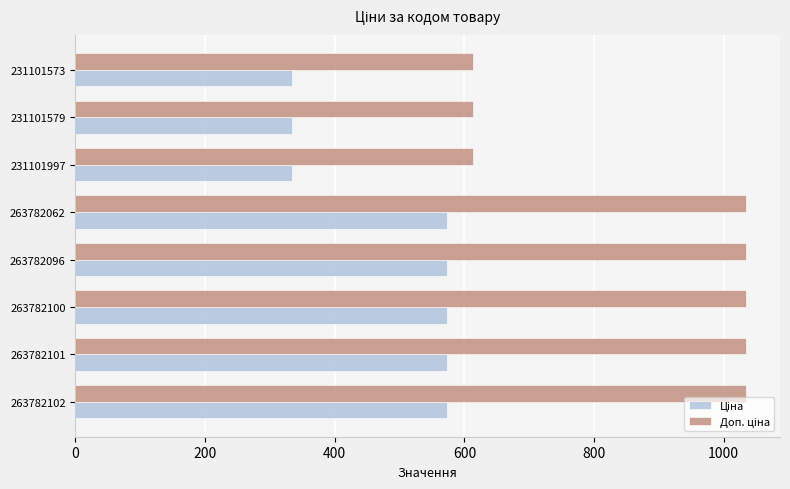

What is the smallest value displayed?

334.4